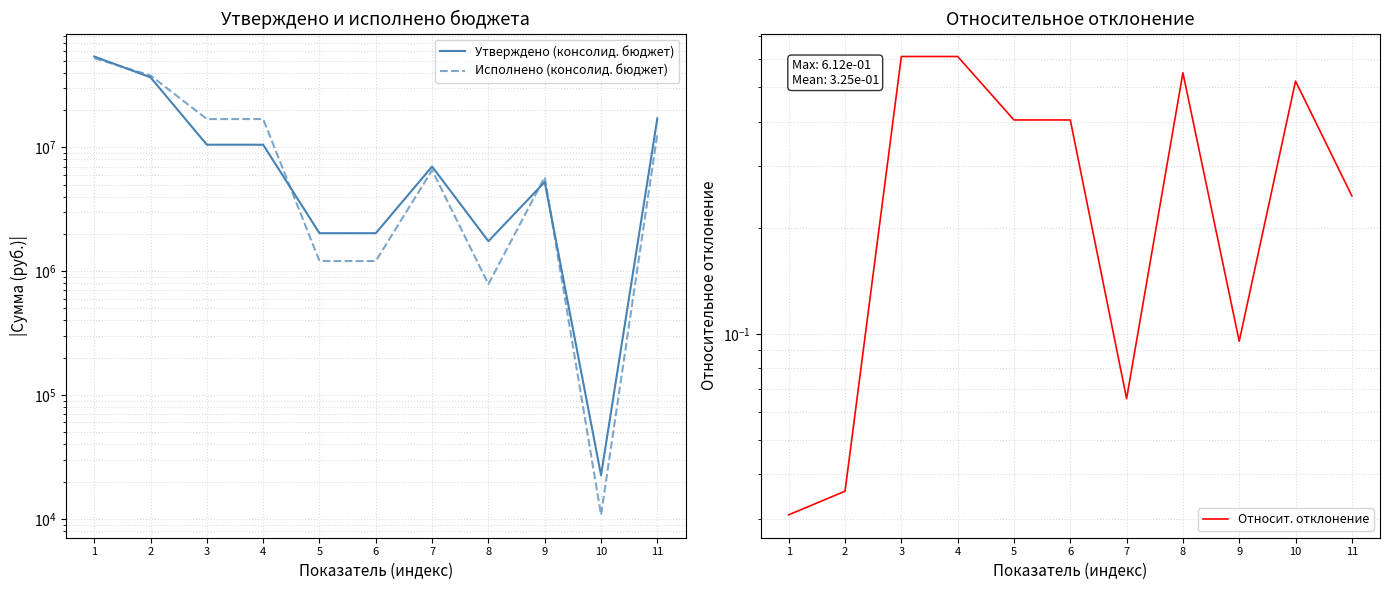

True or false: Относит. отклонение and Исполнено (консолид. бюджет) intersect in this chart.

False